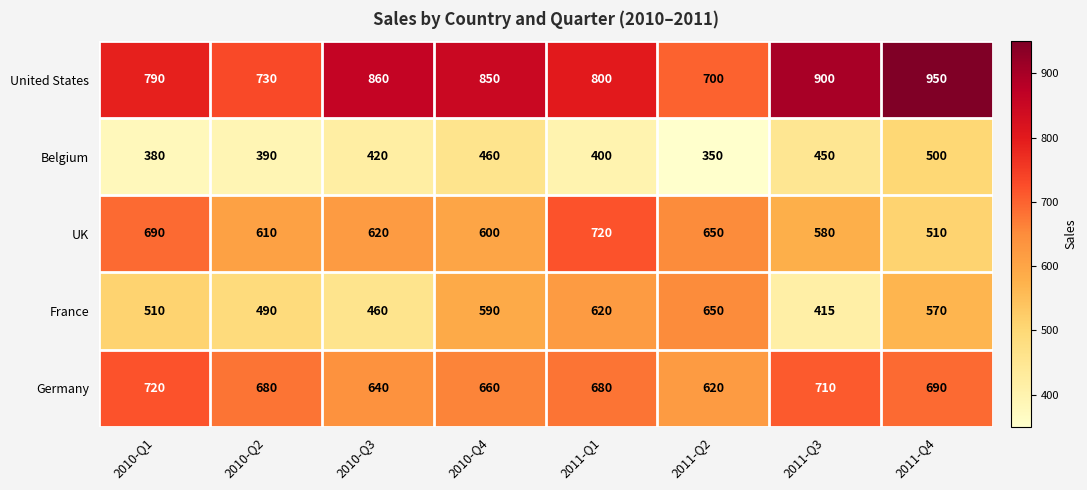

Where does the Germany series first go above 680?

2010-Q1